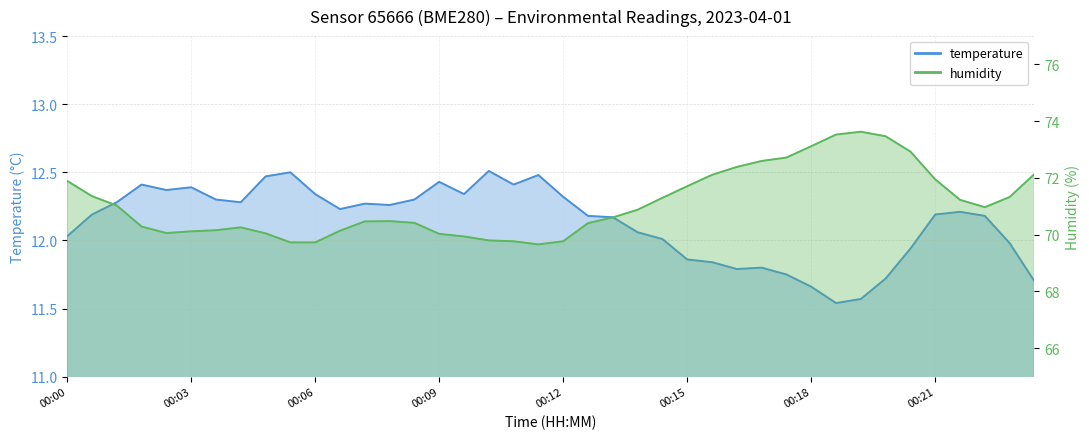

What is the value of the temperature point at the 37th from the left?

12.2